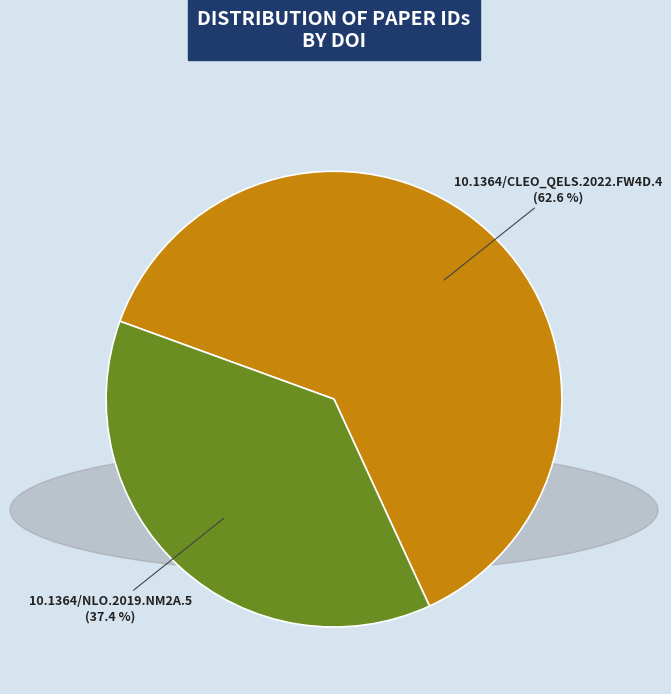

Between 10.1364/NLO.2019.NM2A.5 and 10.1364/CLEO_QELS.2022.FW4D.4, which is larger?

10.1364/CLEO_QELS.2022.FW4D.4